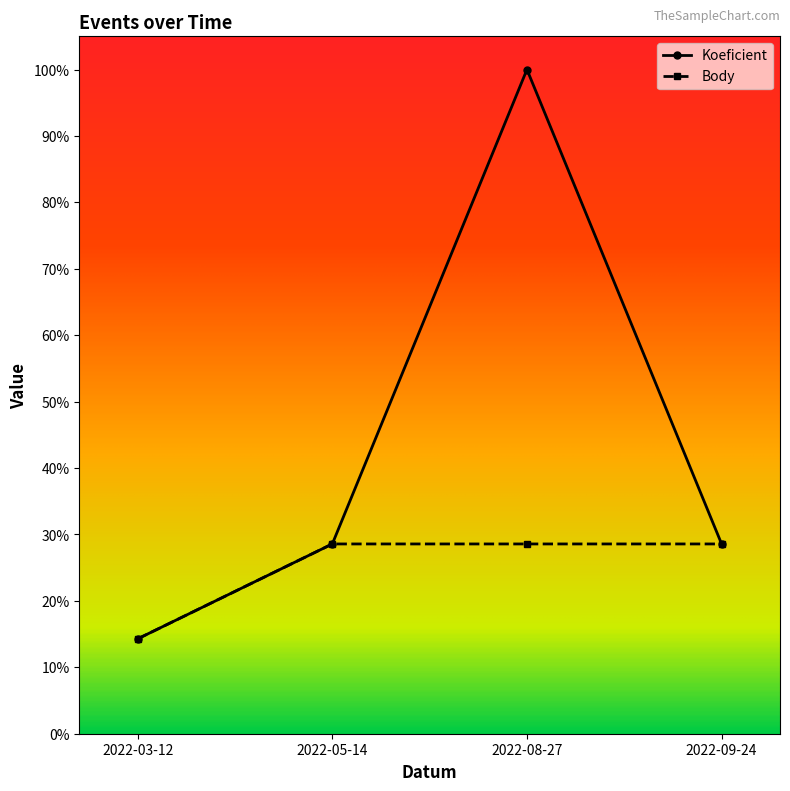

Which series has the widest spread of values?

Koeficient